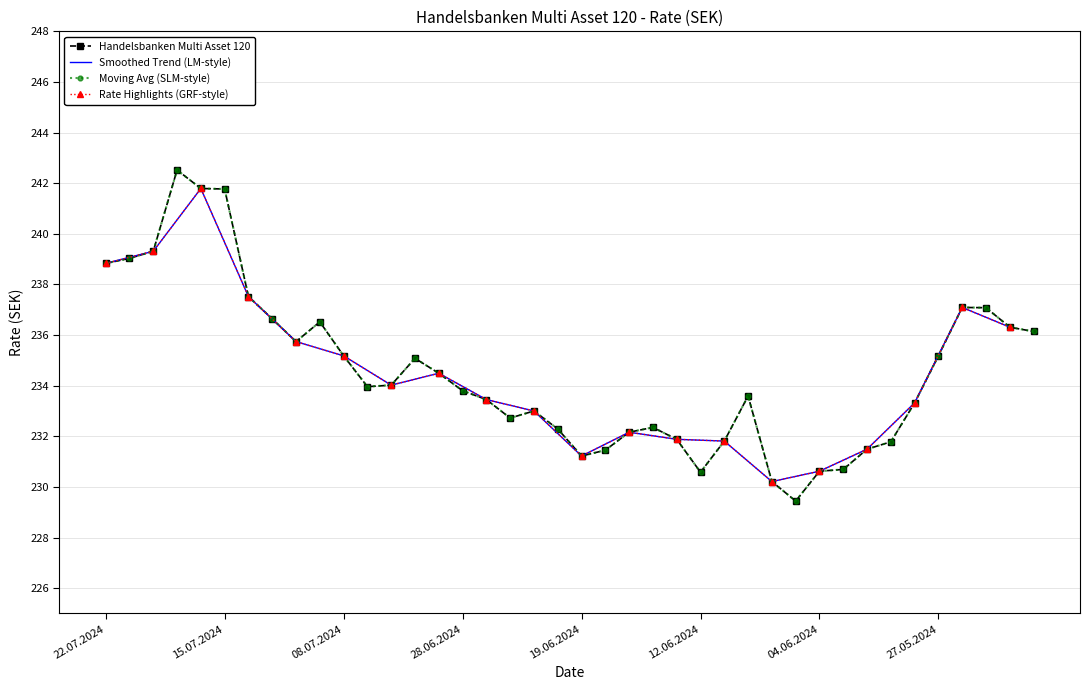

Reading left to right, extract all data points from this chart.

22.07.2024=238.8	19.07.2024=239.0	18.07.2024=239.3	17.07.2024=242.5	16.07.2024=241.8	15.07.2024=241.8	12.07.2024=237.5	11.07.2024=236.6	10.07.2024=235.7	09.07.2024=236.5	08.07.2024=235.2	04.07.2024=234.0	03.07.2024=234.0	02.07.2024=235.1	01.07.2024=234.5	28.06.2024=233.8	27.06.2024=233.4	26.06.2024=232.7	25.06.2024=233.0	24.06.2024=232.3	19.06.2024=231.2	18.06.2024=231.4	17.06.2024=232.2	14.06.2024=232.3	13.06.2024=231.9	12.06.2024=230.6	11.06.2024=231.8	10.06.2024=233.6	07.06.2024=230.2	05.06.2024=229.4	04.06.2024=230.6	03.06.2024=230.7	31.05.2024=231.5	30.05.2024=231.8	29.05.2024=233.3	27.05.2024=235.2	24.05.2024=237.1	23.05.2024=237.1	22.05.2024=236.3	21.05.2024=236.1